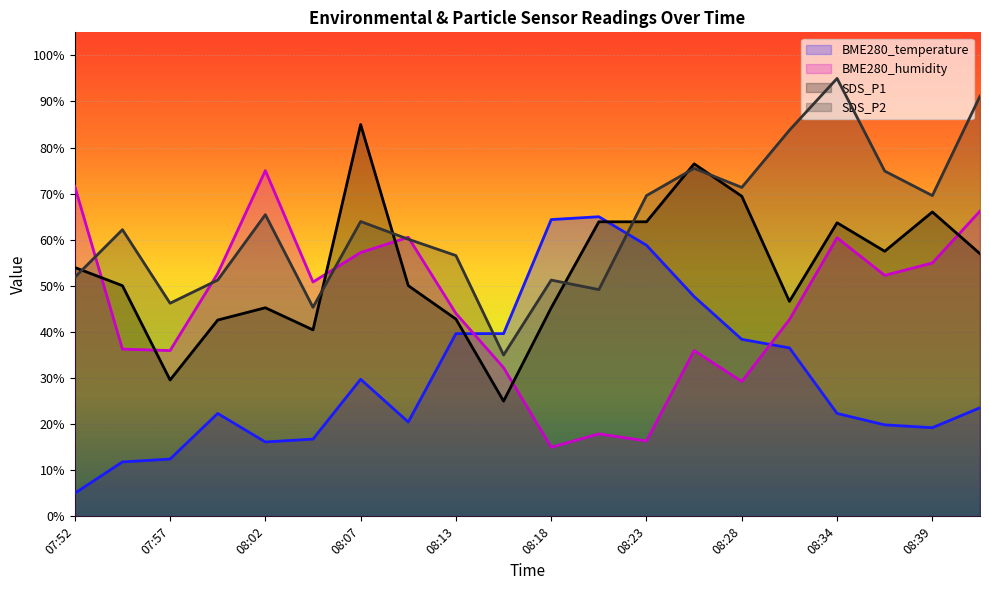

What is the sum of all SDS_P1 values?

1074.5